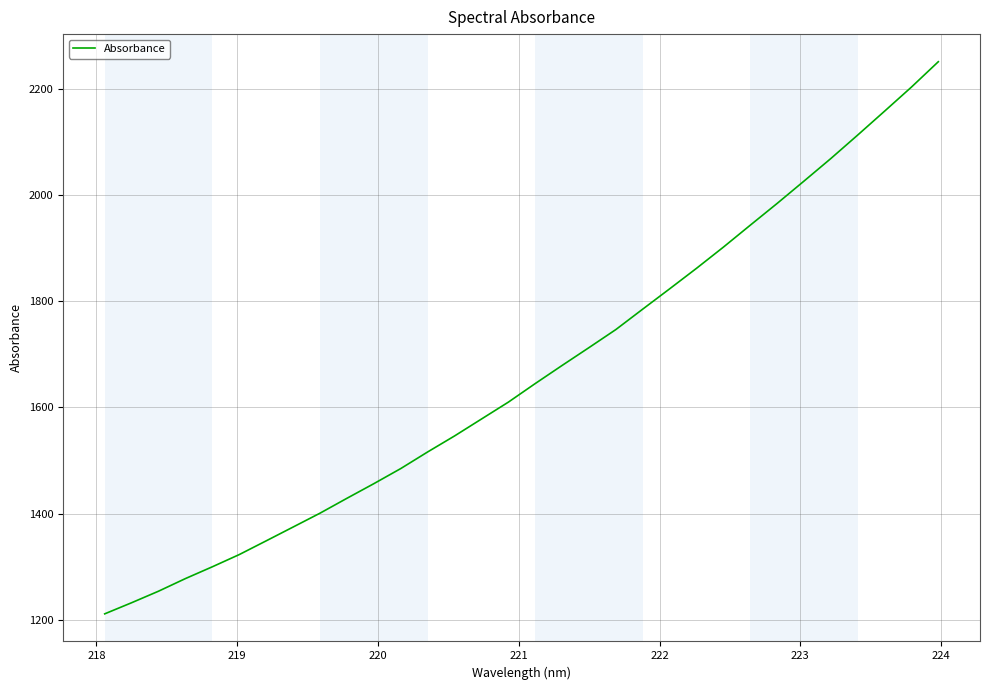

What is the difference between the maximum and minimum values?

1039.7